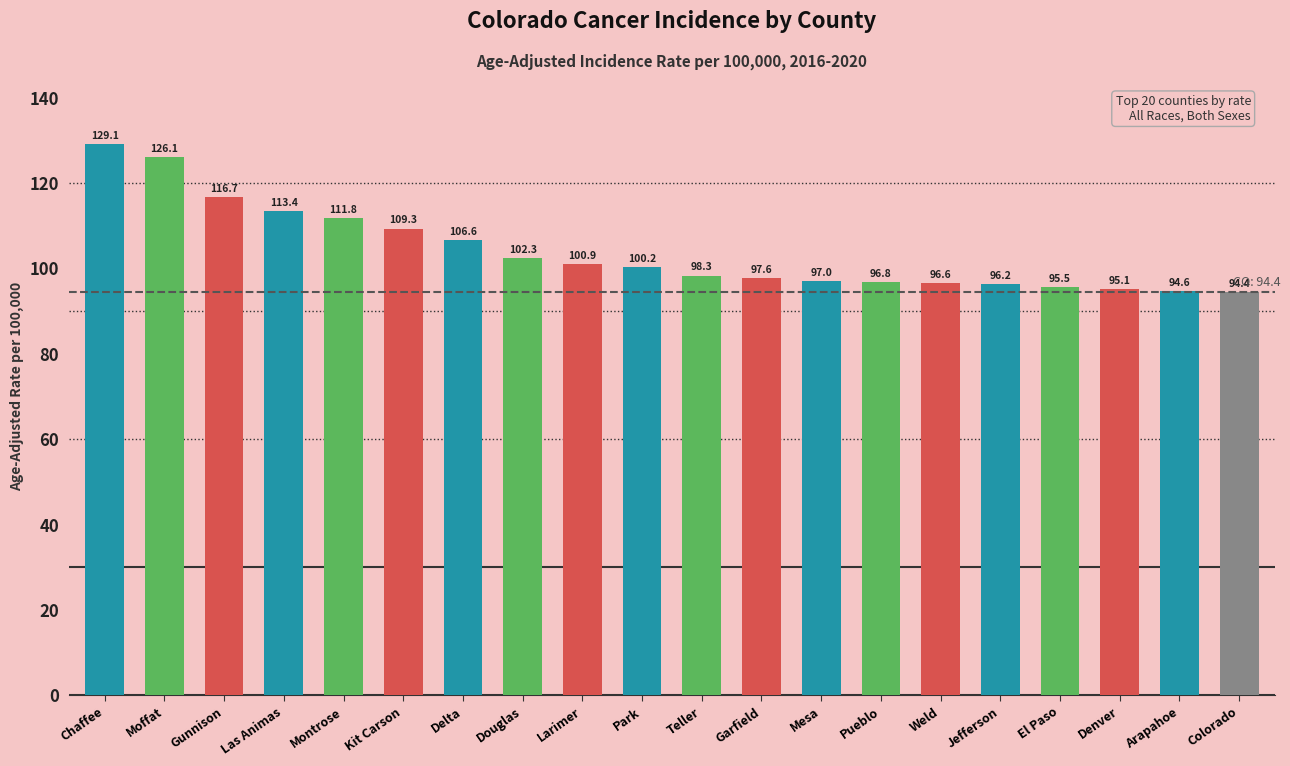

What is the label of the 17th bar from the right?

Las Animas